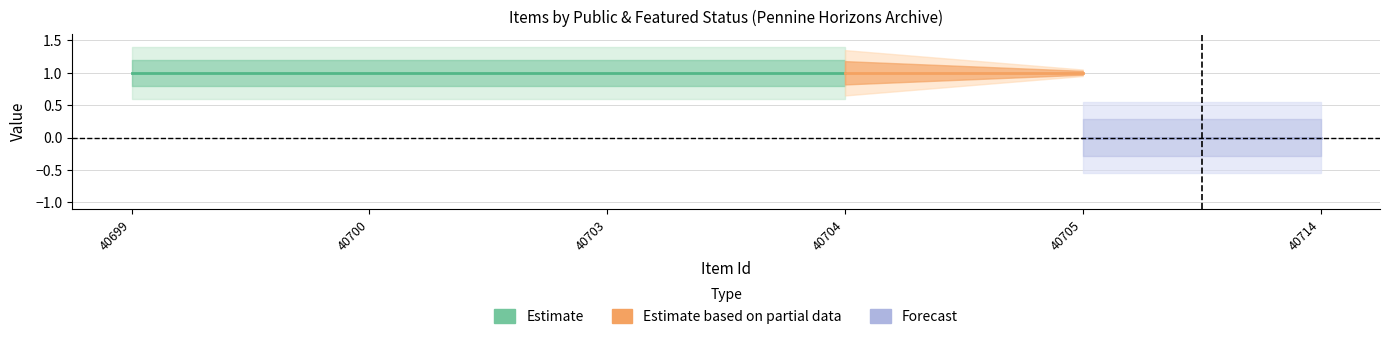

What is the total value across all series at 40705?

1